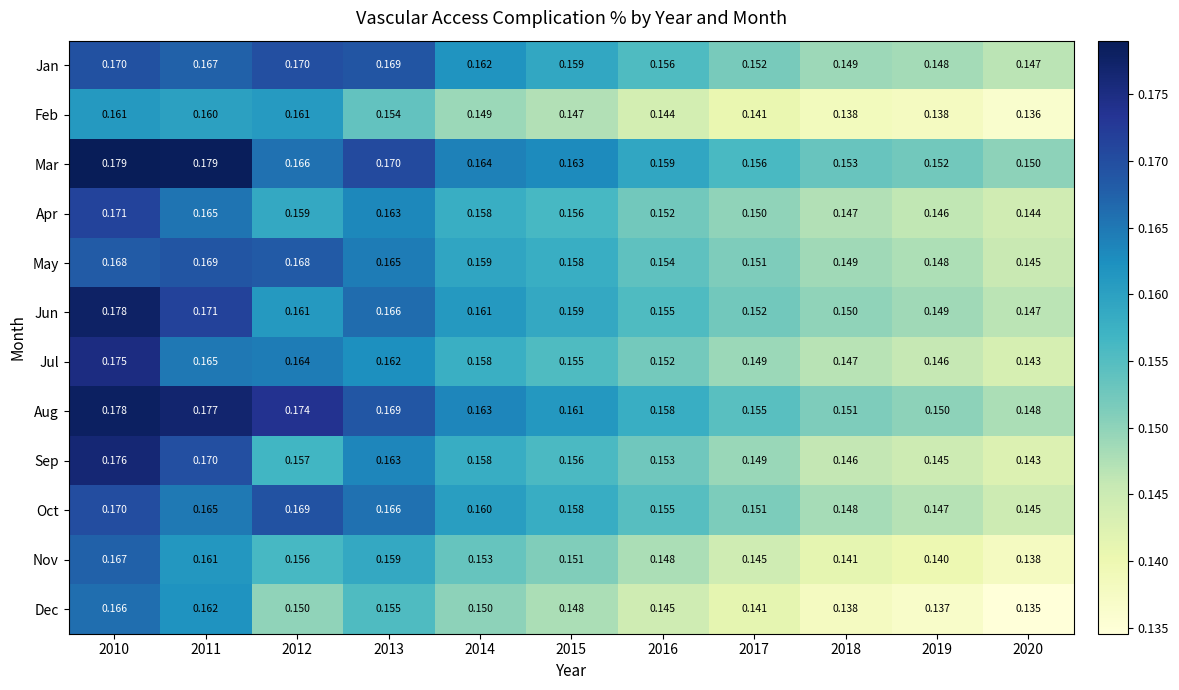

Which series has the largest range (max minus min)?

Sep